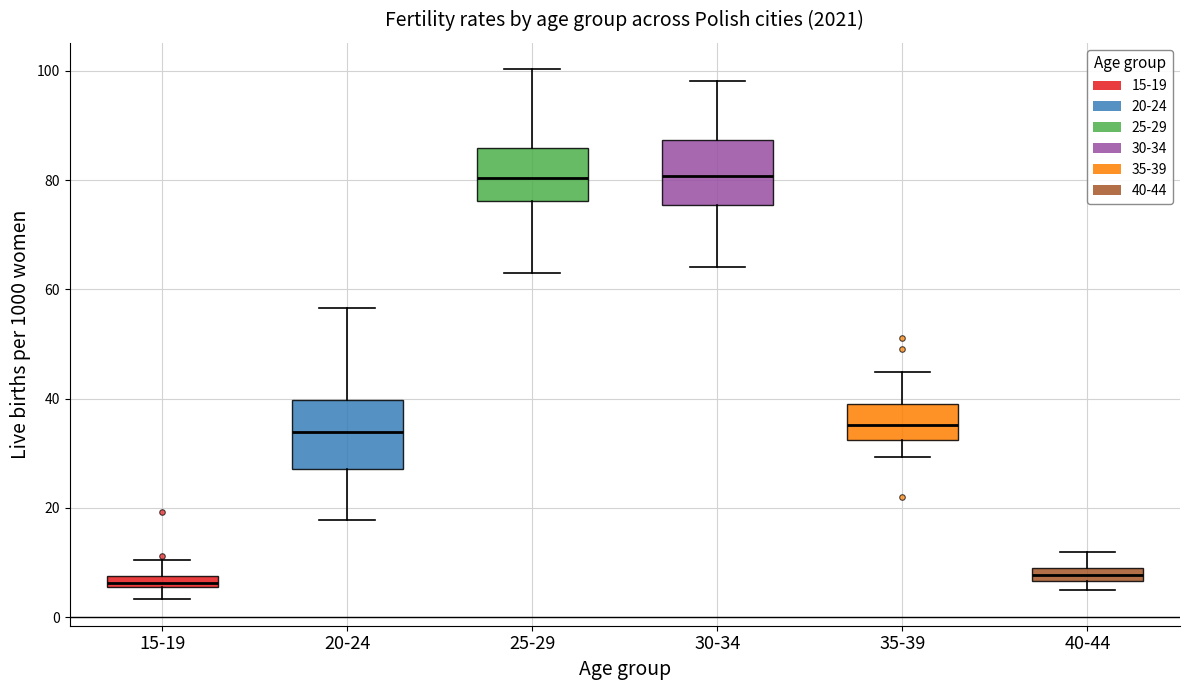

Where does the median line of the box for 35-39 sit on the y-axis? The values are not printed on the chart, so give them approximately, as read against the axis.

36